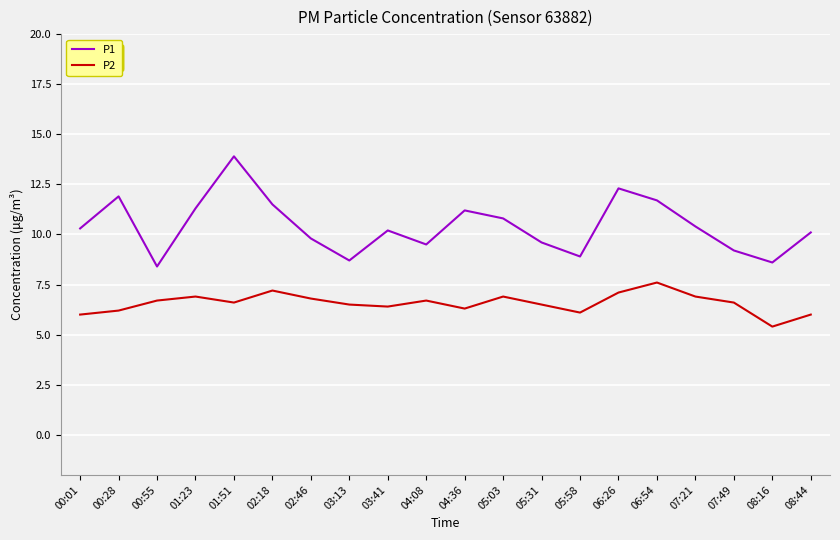

Which series has the widest spread of values?

P1